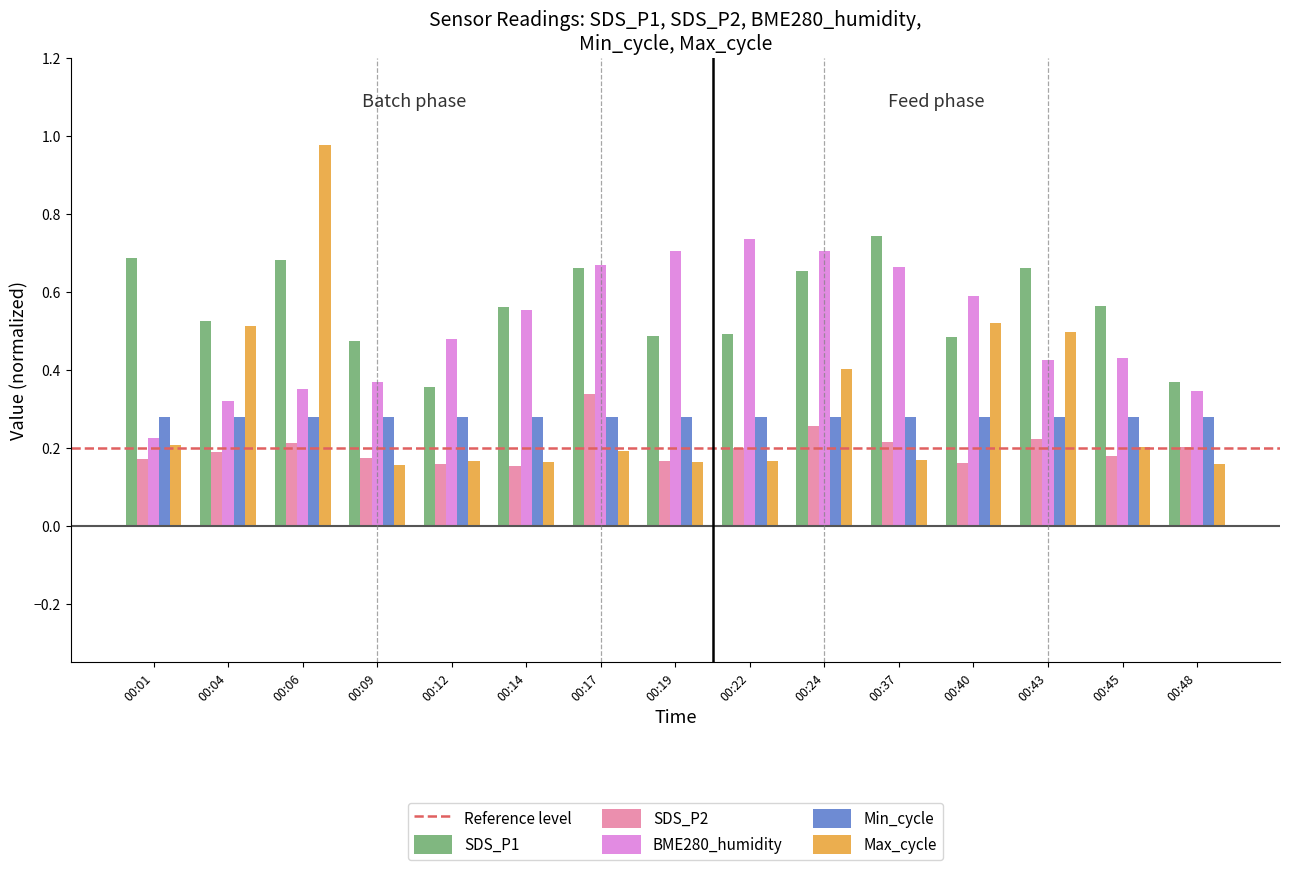

The value of SDS_P2 at 00:06 is 0.1. True or false?

False